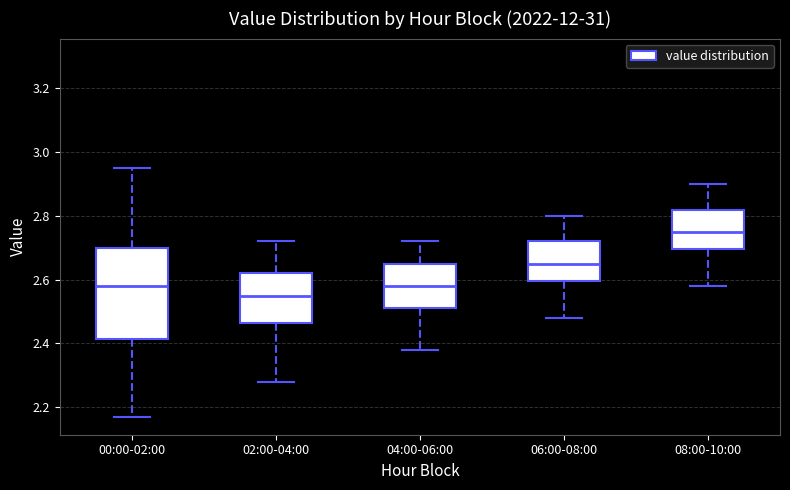

Reading left to right, read every box against the y-axis: the position of its median line, the range the box covers, and the ends of its whiskers. The values are not printed on the chart, so give them approximately, as read against the axis.

00:00-02:00: median 2.58, box 2.42 to 2.70, whiskers 2.18 to 2.96
02:00-04:00: median 2.56, box 2.46 to 2.62, whiskers 2.28 to 2.72
04:00-06:00: median 2.58, box 2.52 to 2.66, whiskers 2.38 to 2.72
06:00-08:00: median 2.66, box 2.60 to 2.72, whiskers 2.48 to 2.80
08:00-10:00: median 2.76, box 2.70 to 2.82, whiskers 2.58 to 2.90